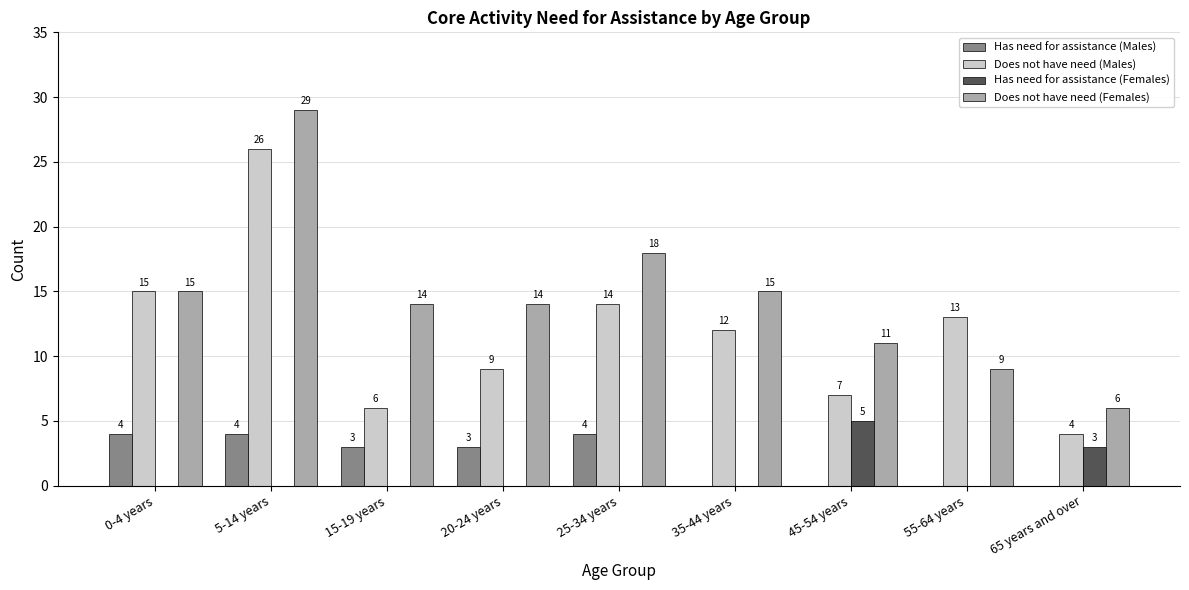

The Does not have need (Females) series shows 22 at 15-19 years. True or false?

False